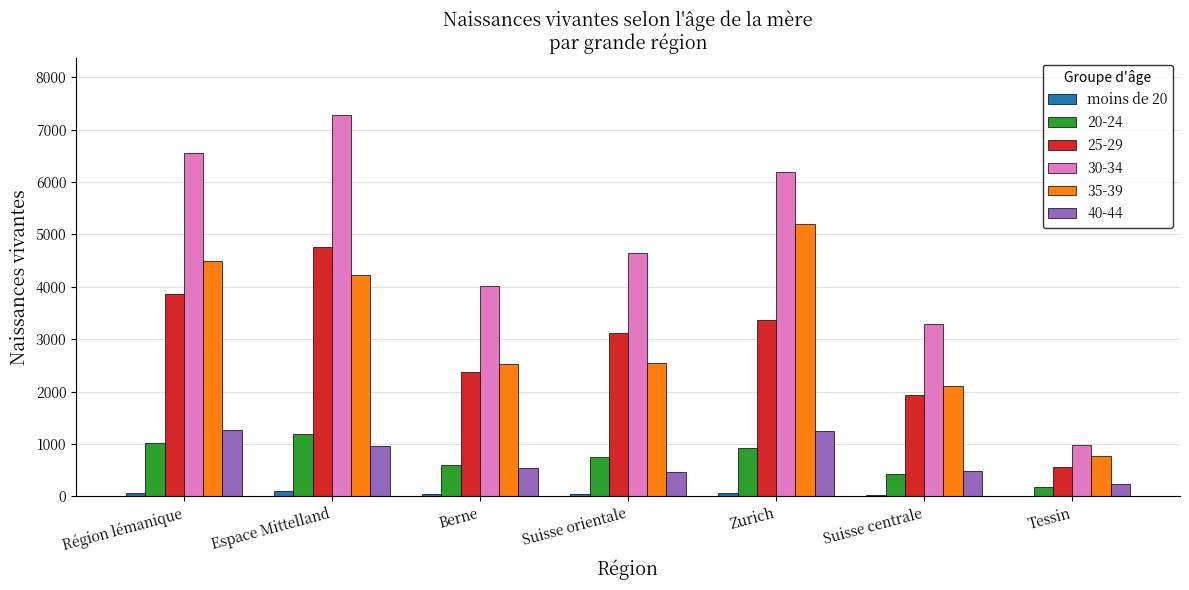

The value of 25-29 at Zurich is 757. True or false?

False